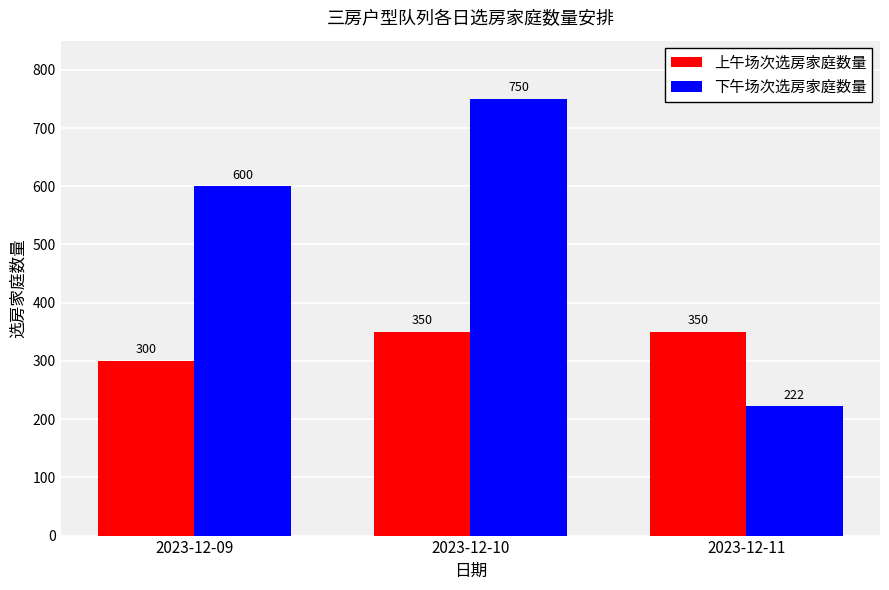

Is it true that 上午场次选房家庭数量 equals 300 at 2023-12-09?

True